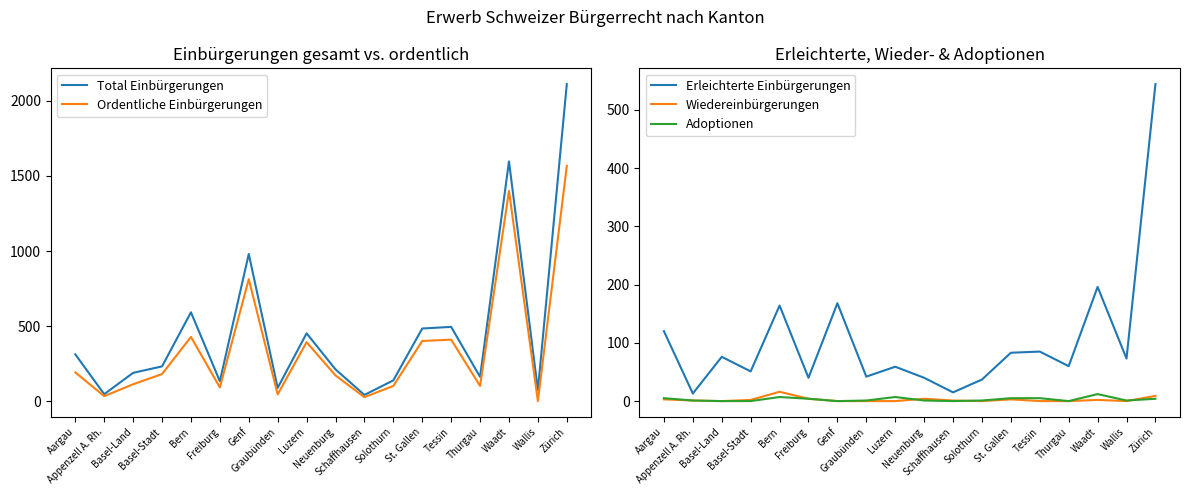

What value does the Total Einbürgerungen series have at Schaffhausen, to the nearest 10?

40